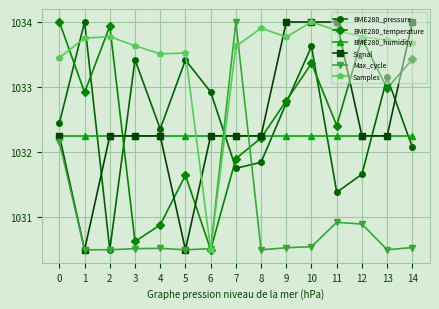

What is the maximum value shown in the chart?

1034.0